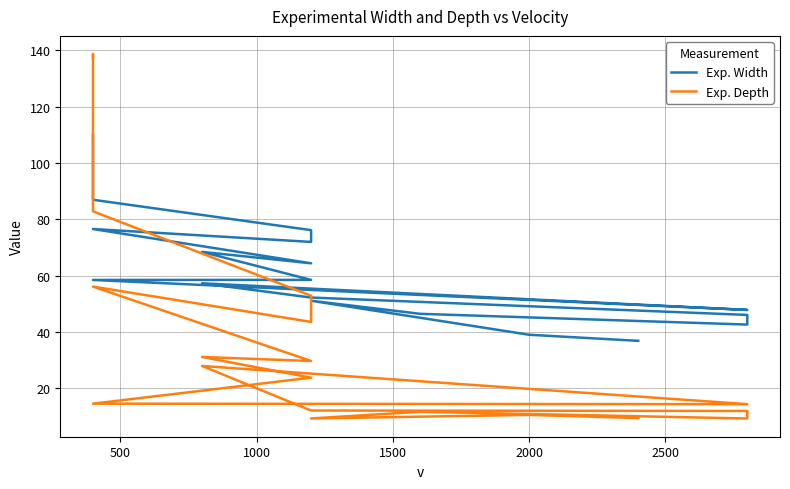

Rank the series by their maximum value, from highest to lowest.

Exp. Depth, Exp. Width